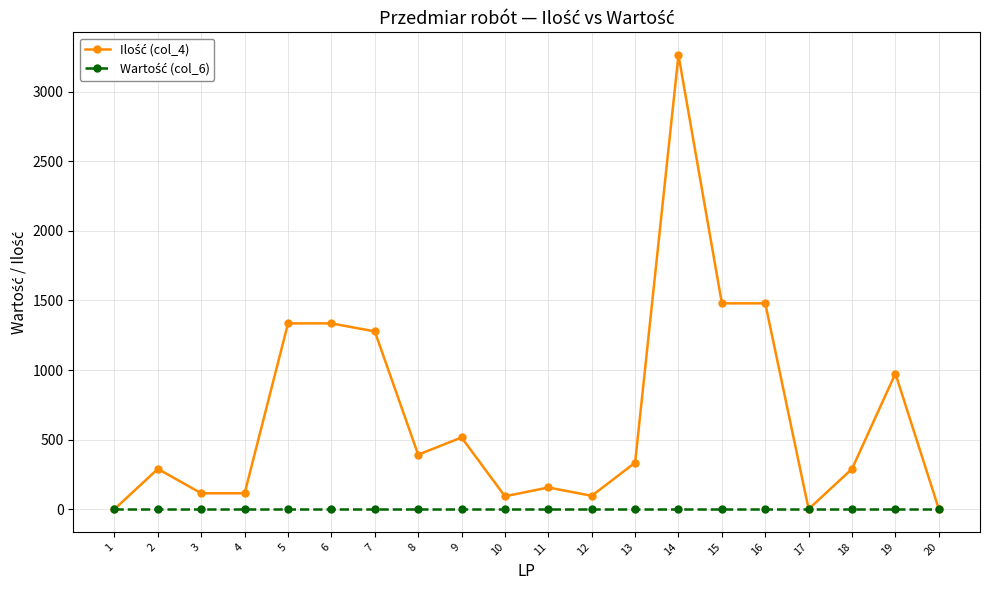

What is the greatest value displayed?

3263.3